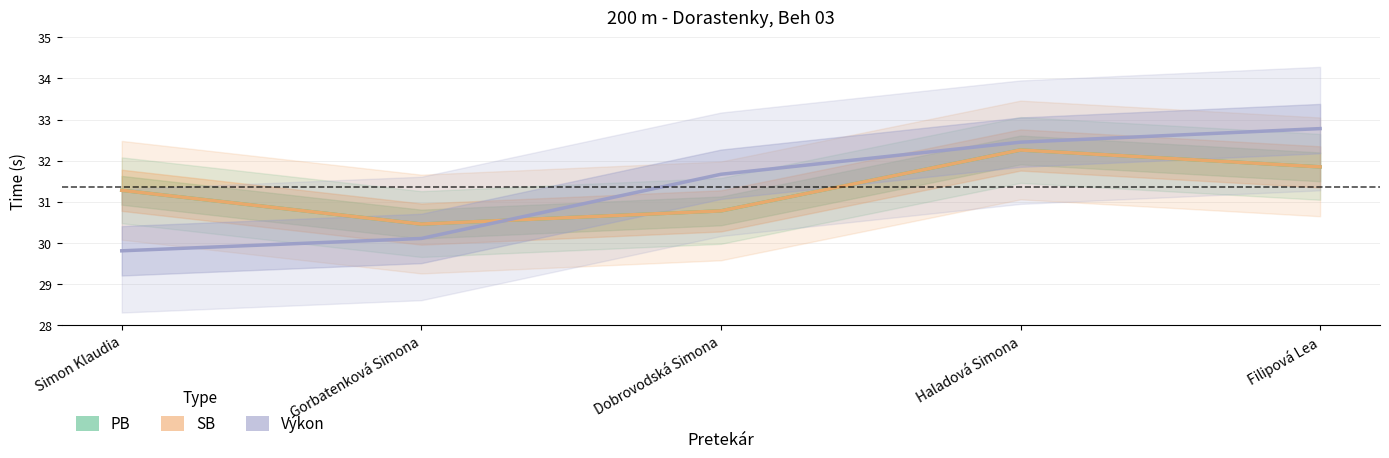

Where is PB nearest to the value 31?

Dobrovodská Simona